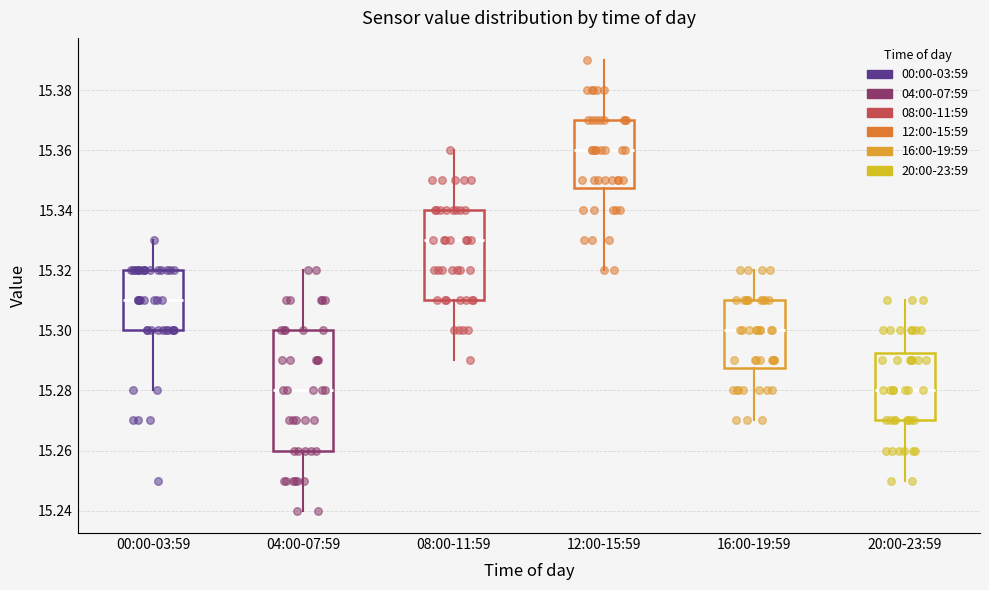

Reading left to right, read every box against the y-axis: the position of its median line, the range the box covers, and the ends of its whiskers. The values are not printed on the chart, so give them approximately, as read against the axis.

00:00-03:59: median 15.310, box 15.300 to 15.320, whiskers 15.280 to 15.330
04:00-07:59: median 15.280, box 15.260 to 15.300, whiskers 15.240 to 15.320
08:00-11:59: median 15.330, box 15.310 to 15.340, whiskers 15.290 to 15.360
12:00-15:59: median 15.360, box 15.348 to 15.370, whiskers 15.320 to 15.390
16:00-19:59: median 15.300, box 15.288 to 15.310, whiskers 15.270 to 15.320
20:00-23:59: median 15.280, box 15.270 to 15.292, whiskers 15.250 to 15.310